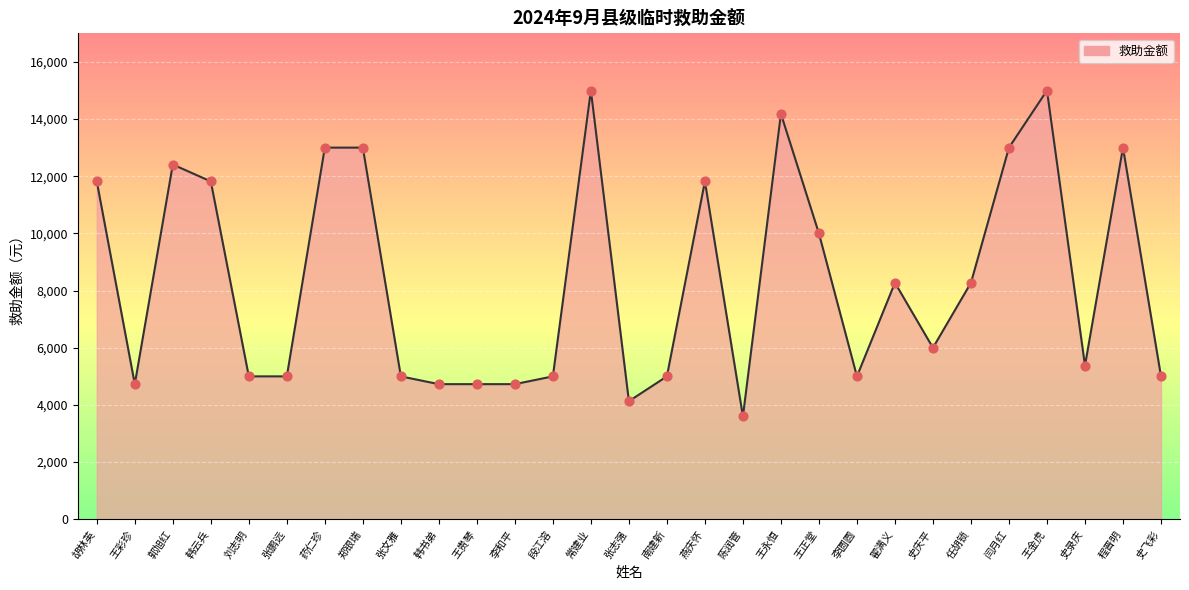

What is the change in value from 刘志明 to 翟满义?

+3274